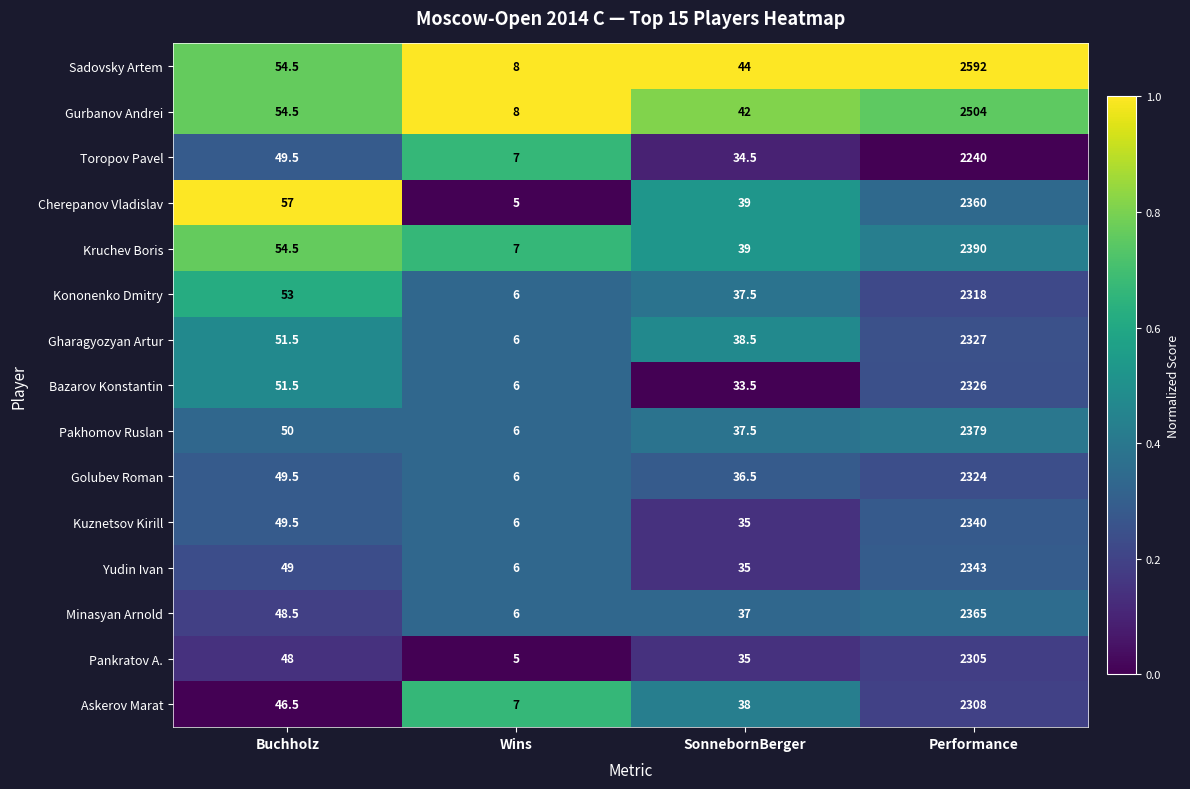

Is the value of Toropov Pavel at Performance greater than the value of Gharagyozyan Artur at Buchholz?

Yes